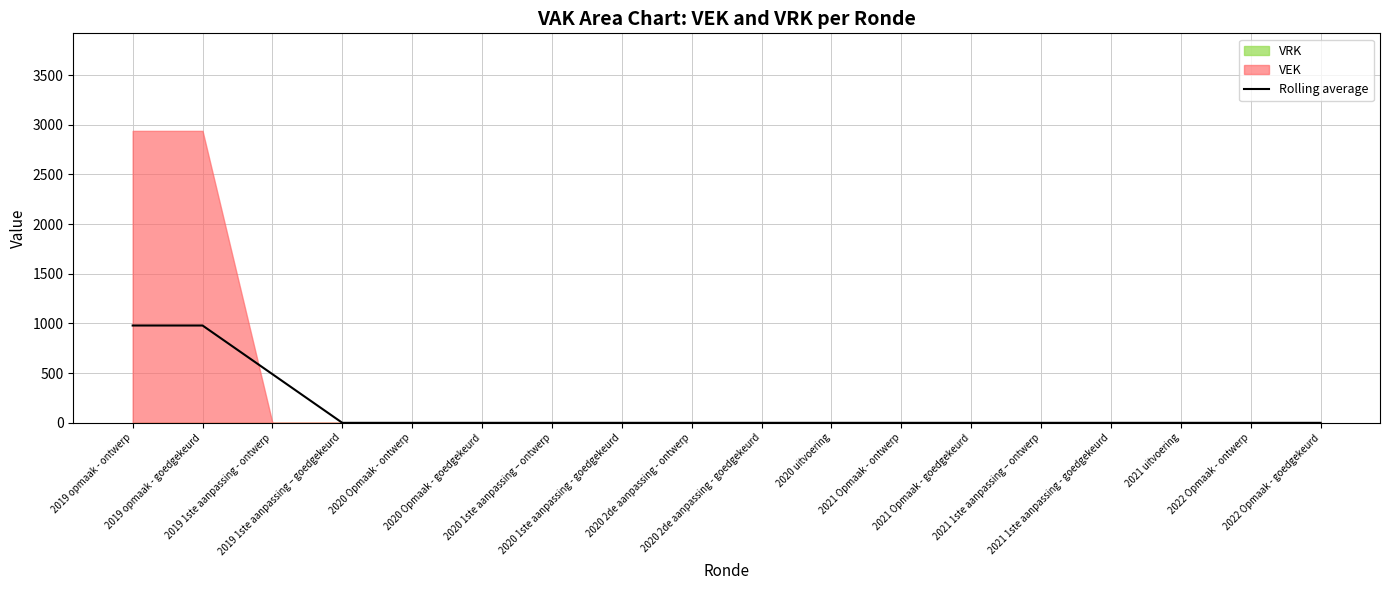

What is the difference between the maximum and minimum values?

979.3